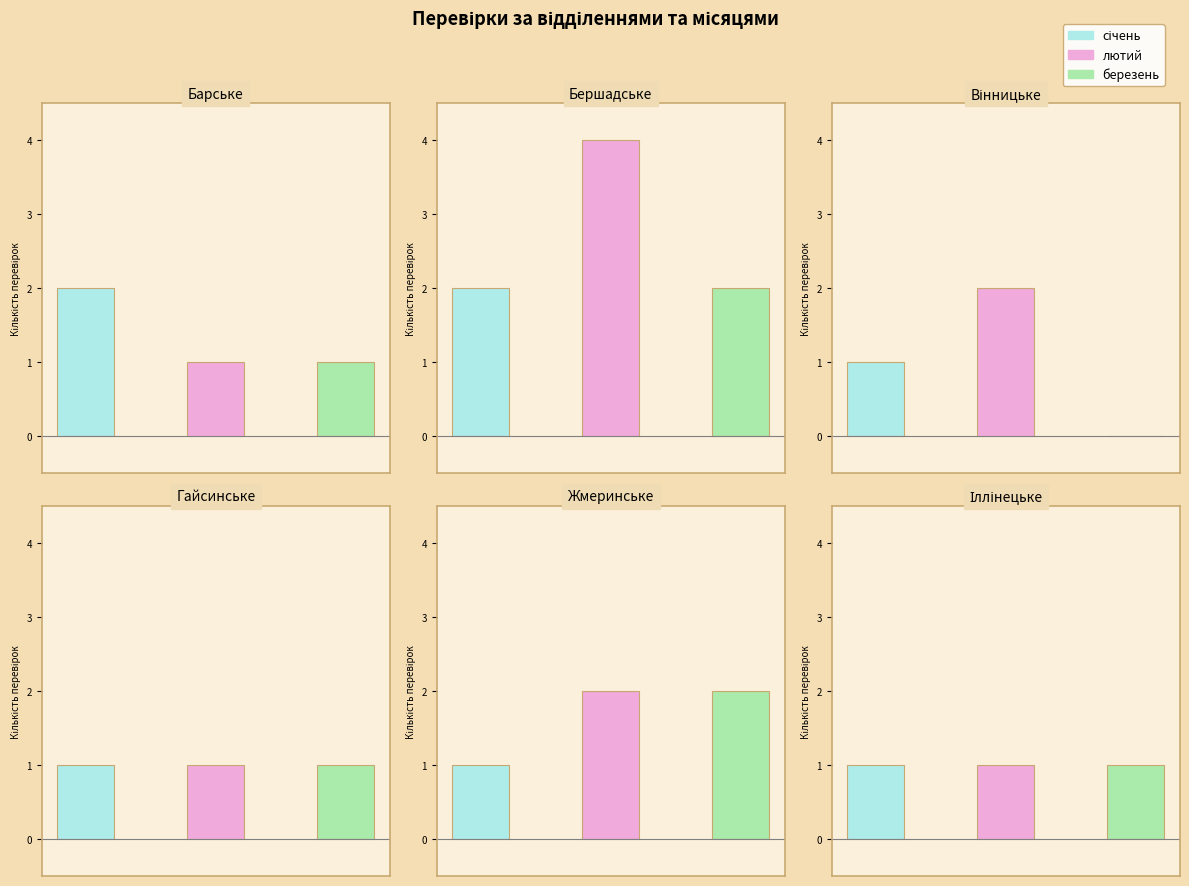

The березень series shows 2 at Іллінецьке. True or false?

False